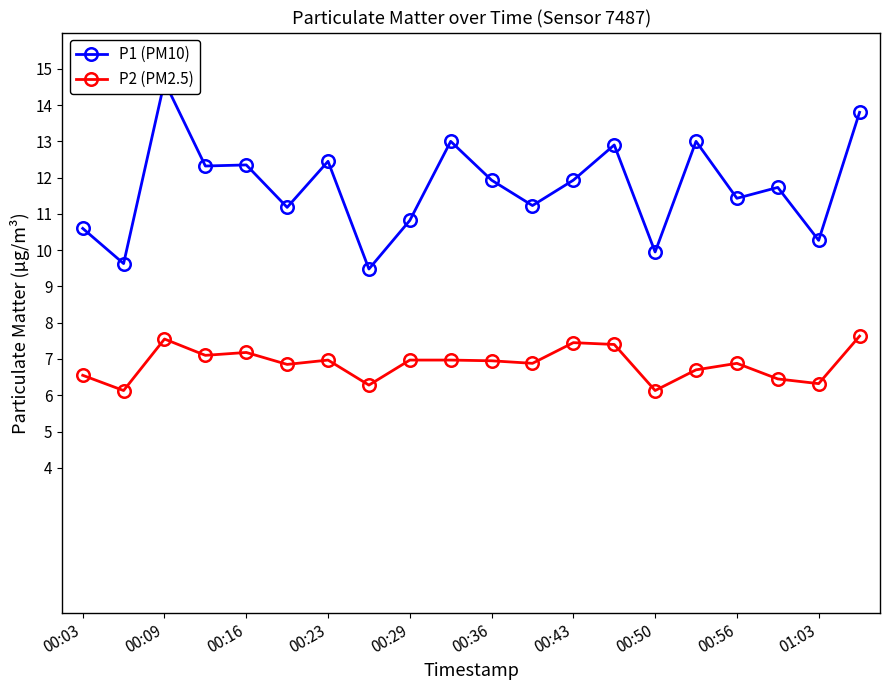

What is the difference between the maximum and minimum values in the P1 (PM10) series?

5.2